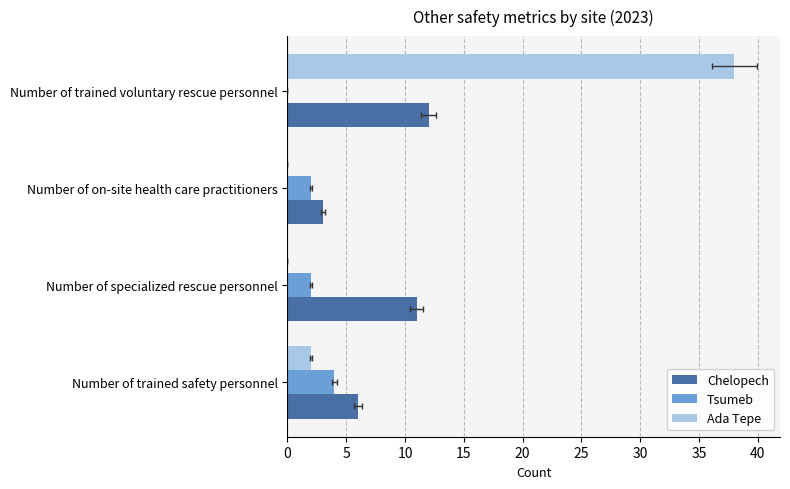

How many series are shown in this chart?

3